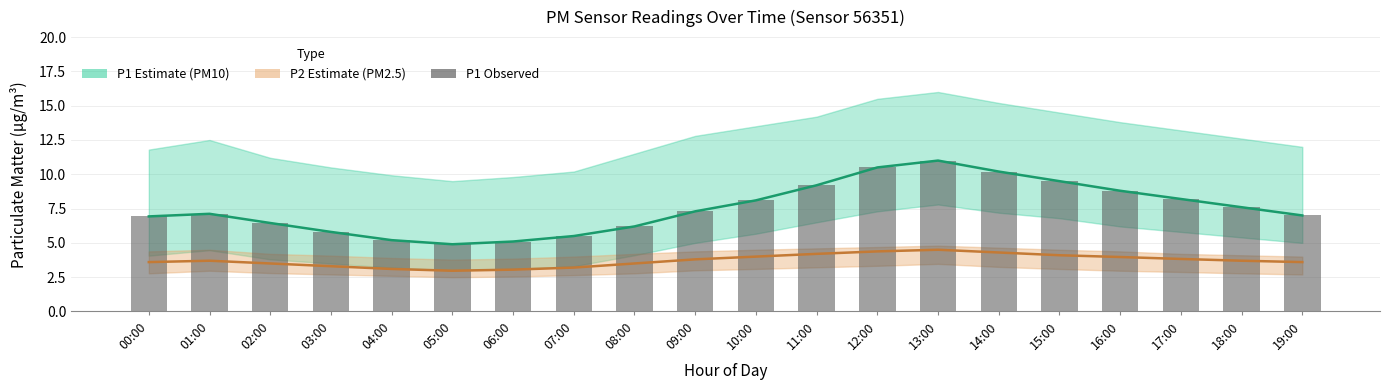

What is the minimum value shown in the chart?

4.9